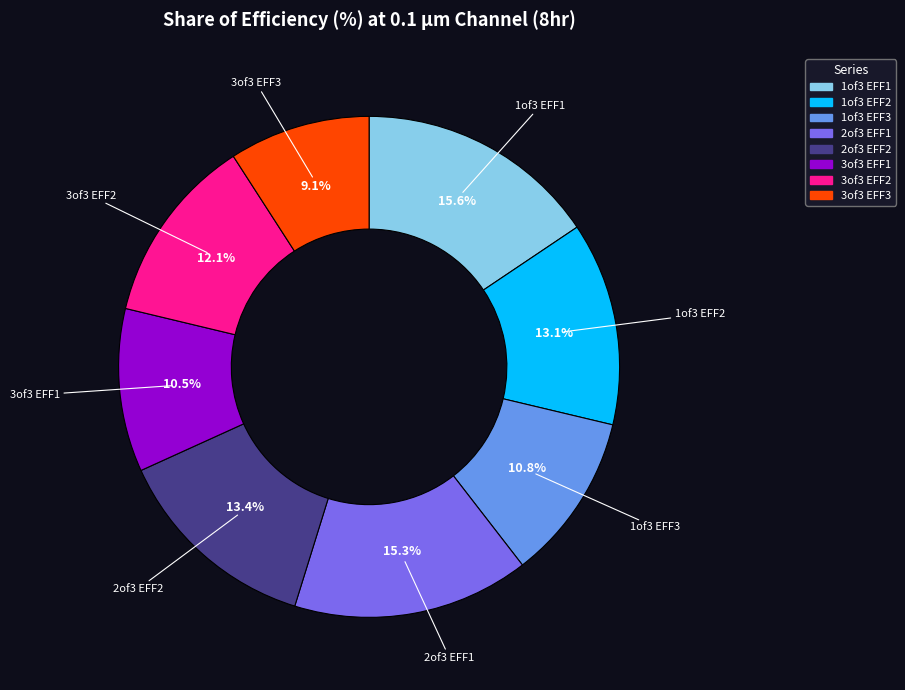

To the nearest percent, what percentage of the pie is 2of3 EFF1?

15%